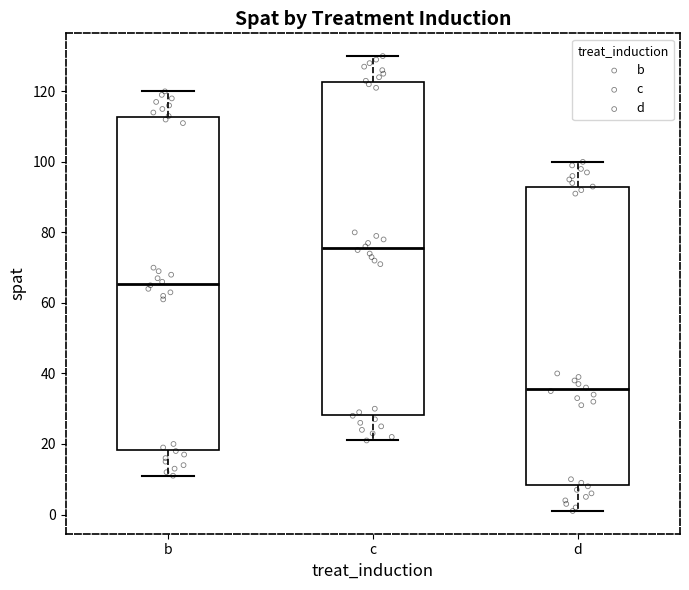

Reading left to right, read every box against the y-axis: the position of its median line, the range the box covers, and the ends of its whiskers. The values are not printed on the chart, so give them approximately, as read against the axis.

b: median 66, box 18 to 112, whiskers 12 to 120
c: median 76, box 28 to 122, whiskers 22 to 130
d: median 36, box 8 to 92, whiskers 2 to 100